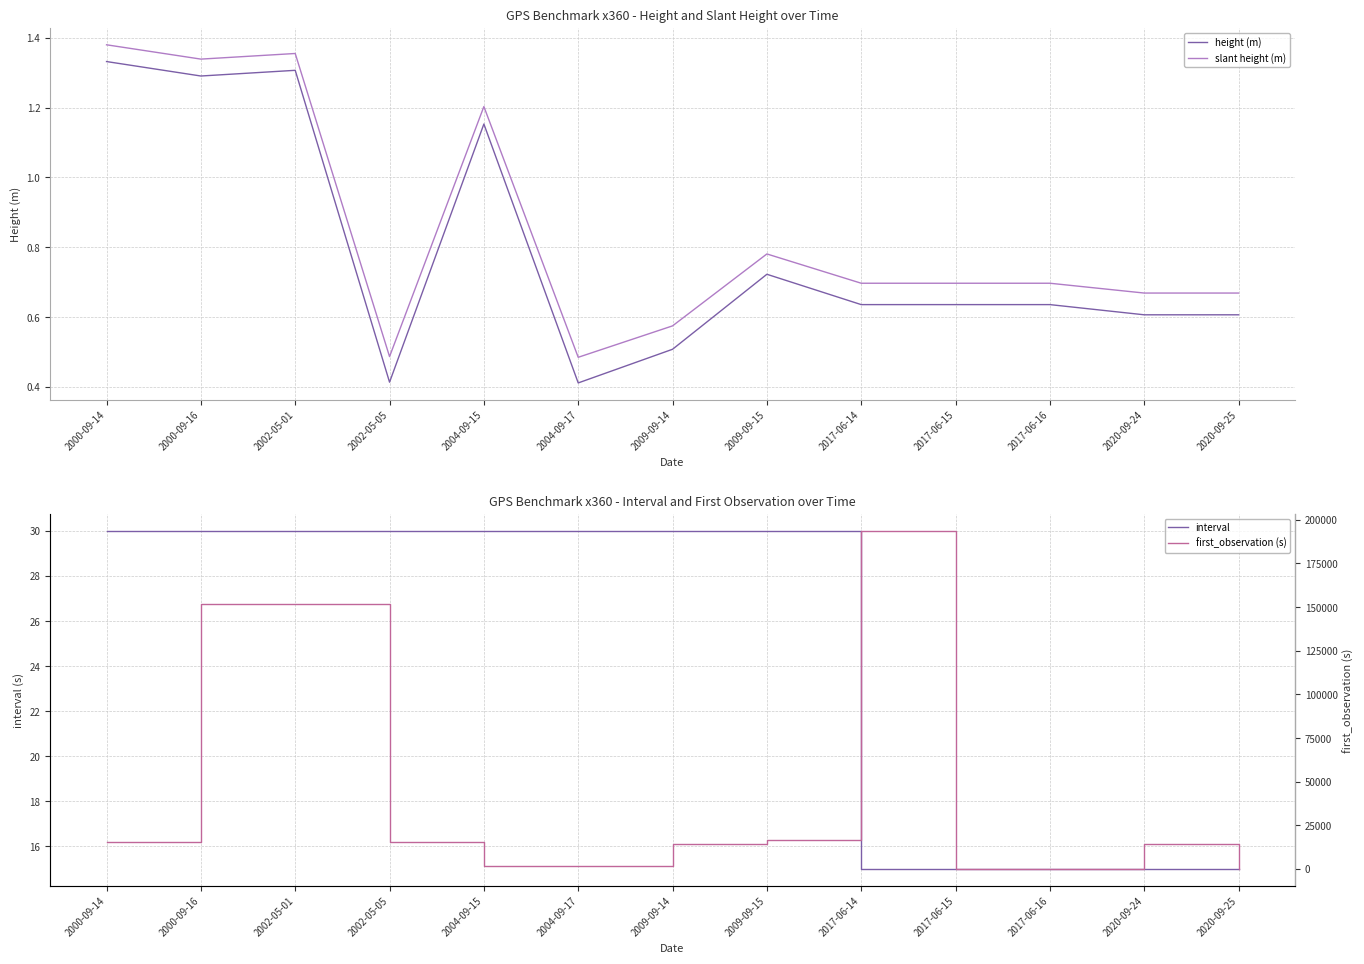

Which series changed the most between 2004-09-17 and 2009-09-14?

first_observation (s)